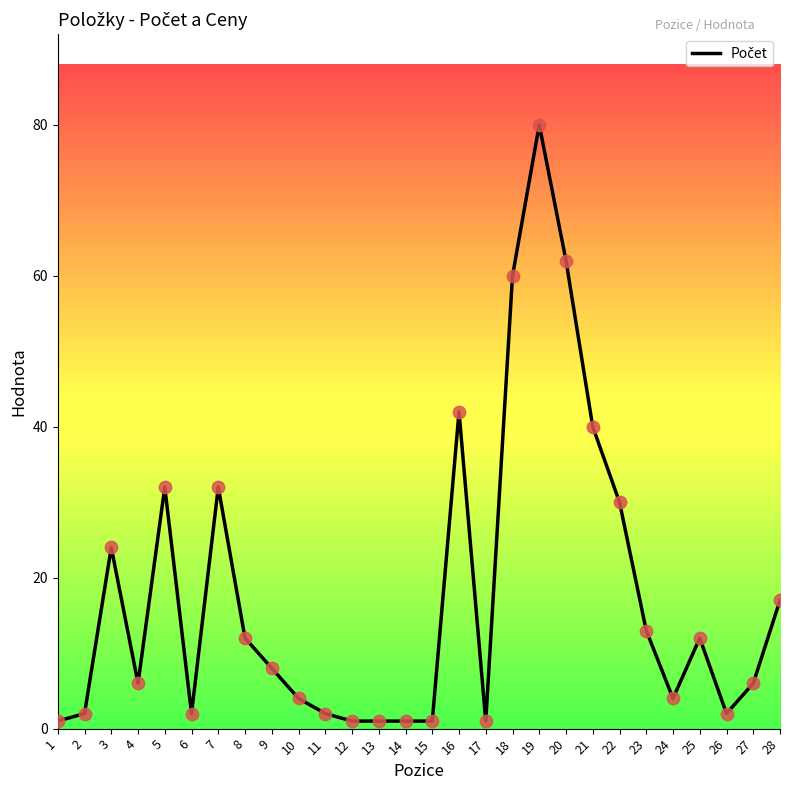

Between 1 and 18, which is larger?

18